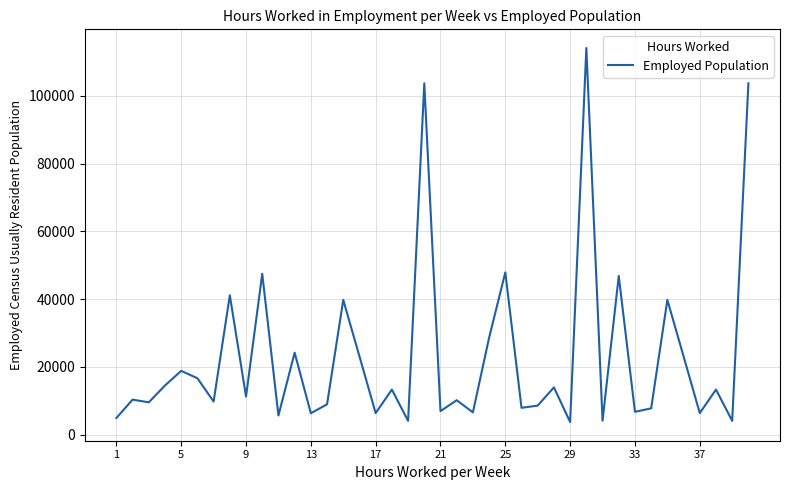

What is the smallest value displayed?

3714